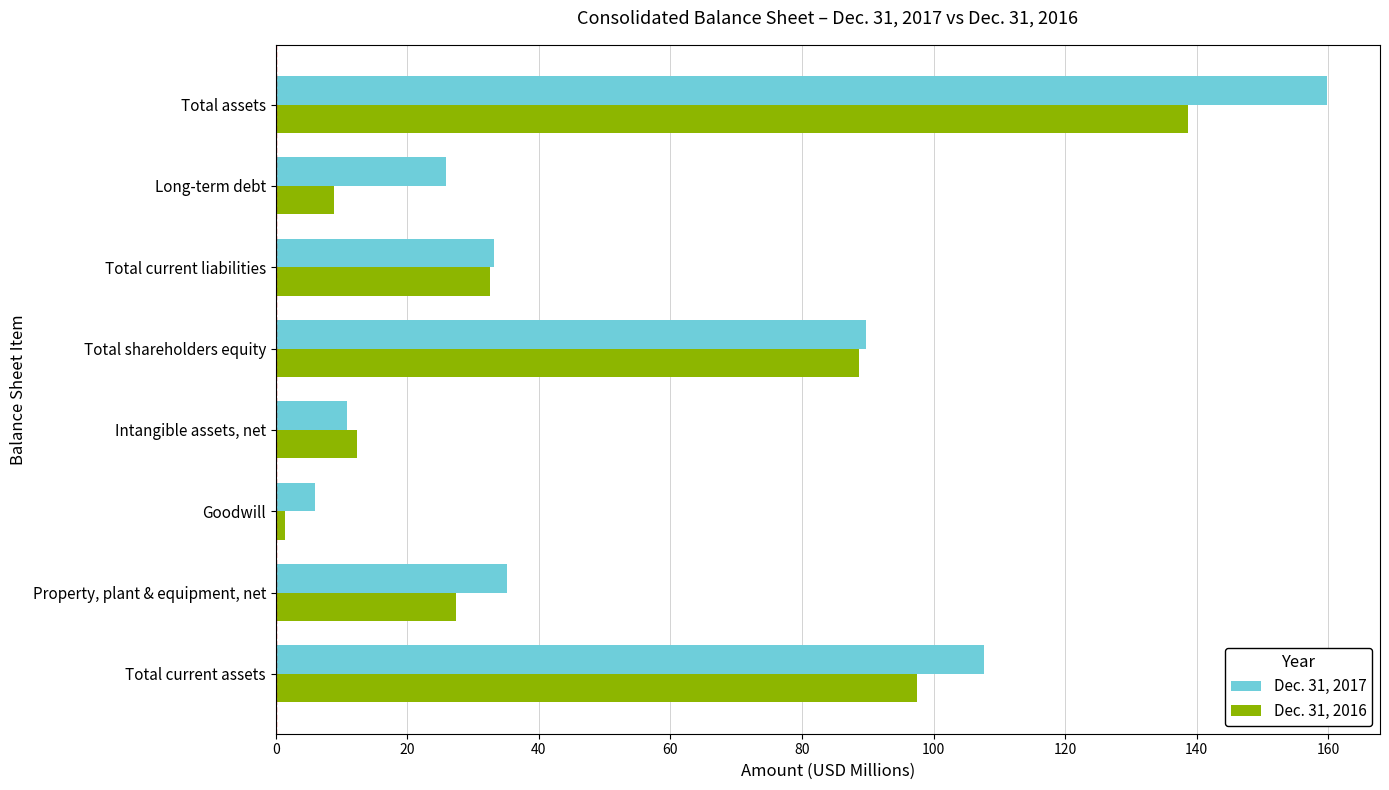

Is it true that Dec. 31, 2017 equals 10.9 at Intangible assets, net?

True